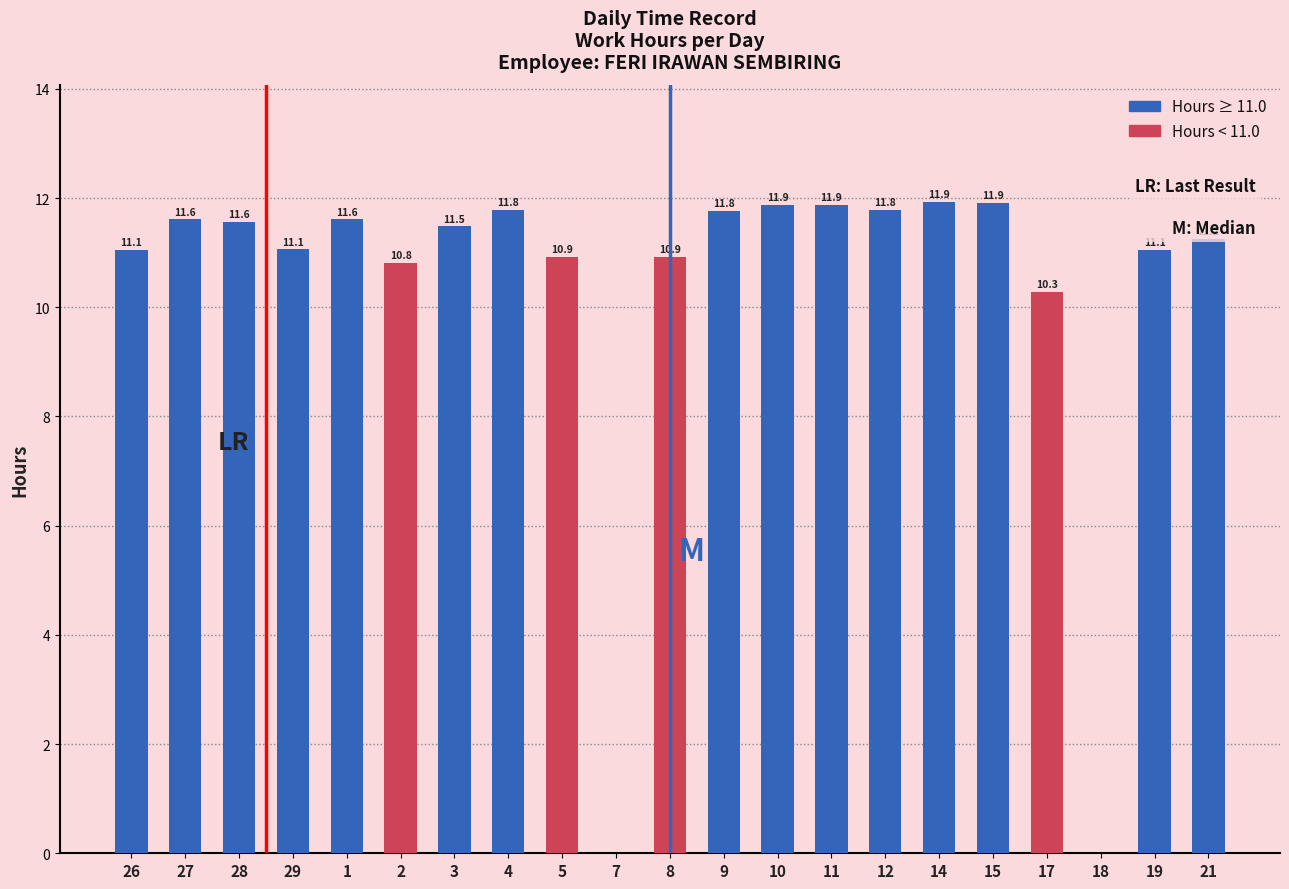

Are the bars horizontal?

No